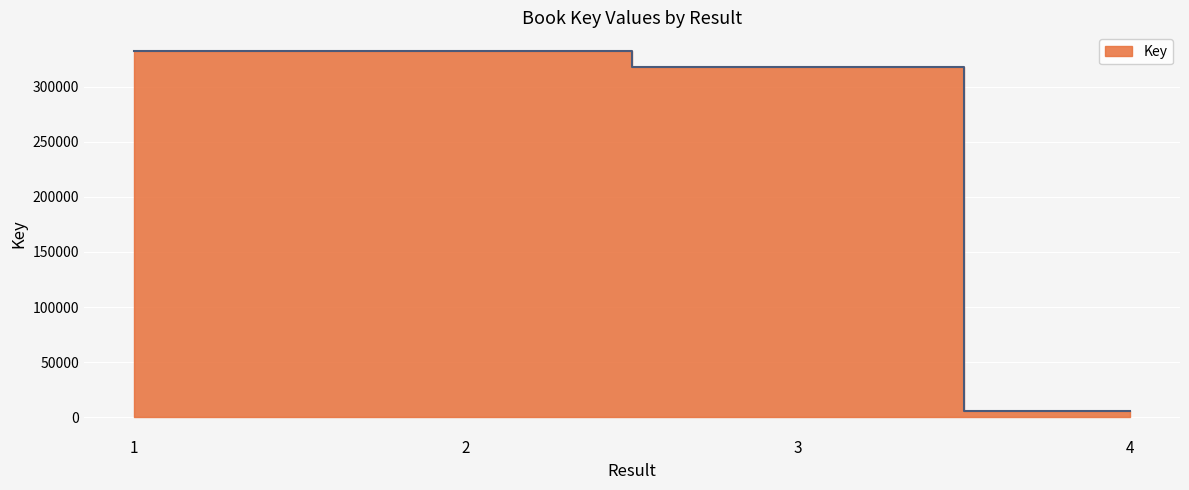

Where is the first local maximum?

2